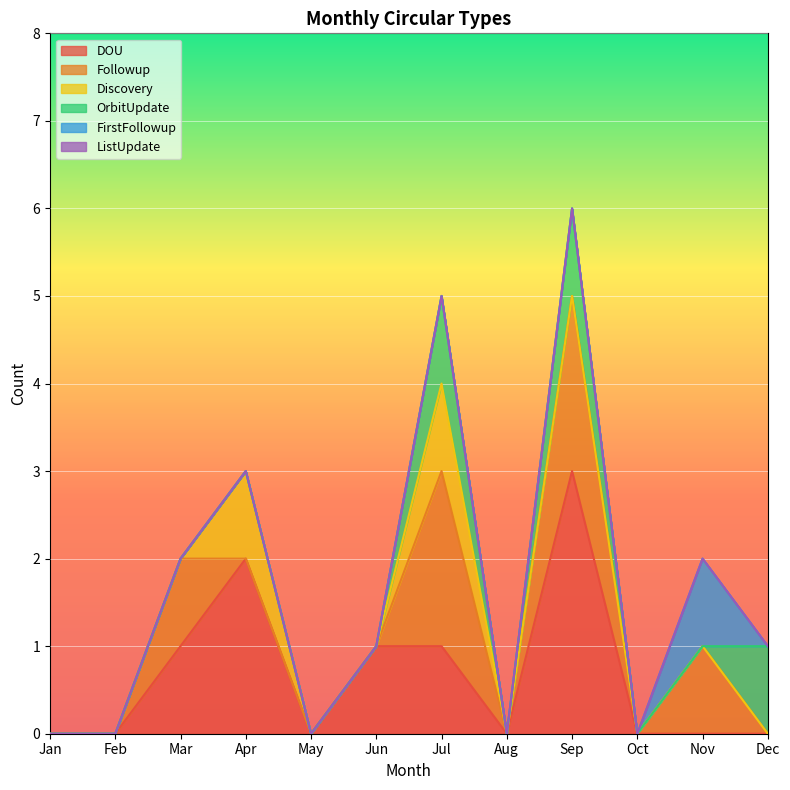

At which category is the sum across all series the highest?

Sep